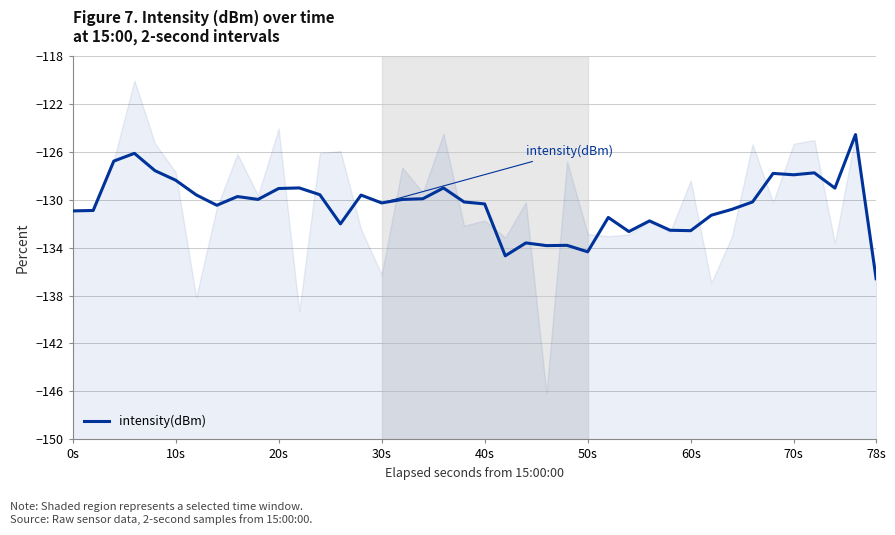

Is it true that intensity(dBm) equals -136.6 at 78s?

True